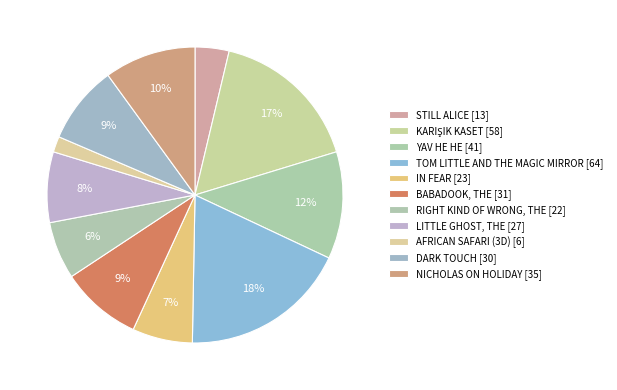

What percentage do LITTLE GHOST, THE and BABADOOK, THE together represent?

16.6%